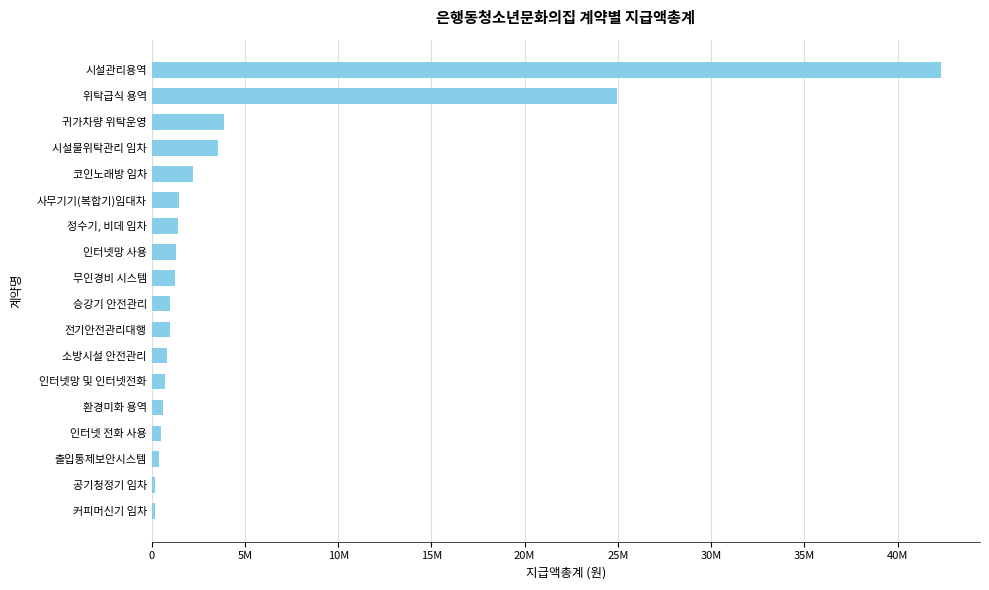

At which label is the value closest to 21238020?

위탁급식 용역